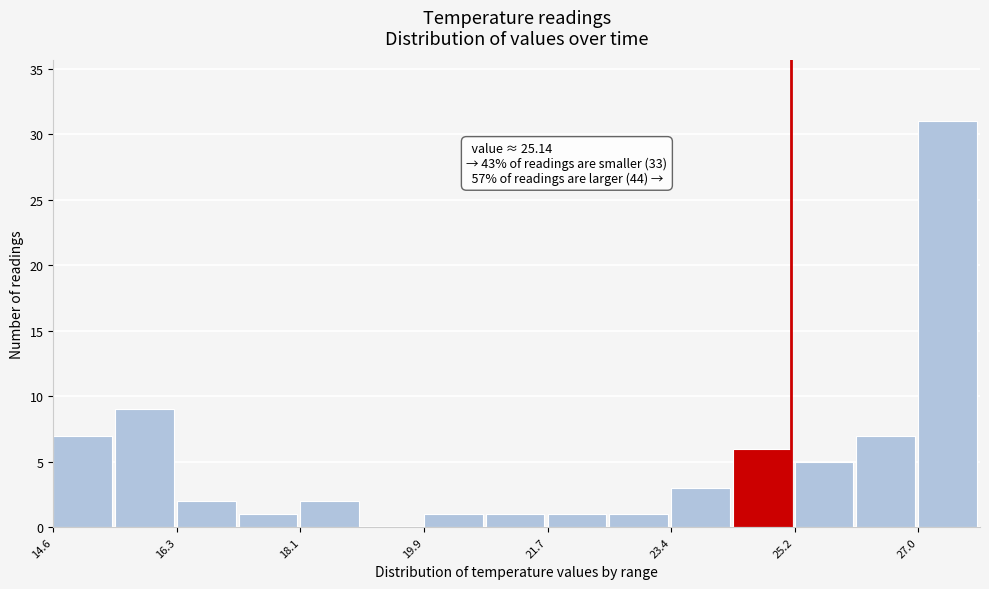

Over which range of the x-axis is the bar tallest?

27.0 to 27.8